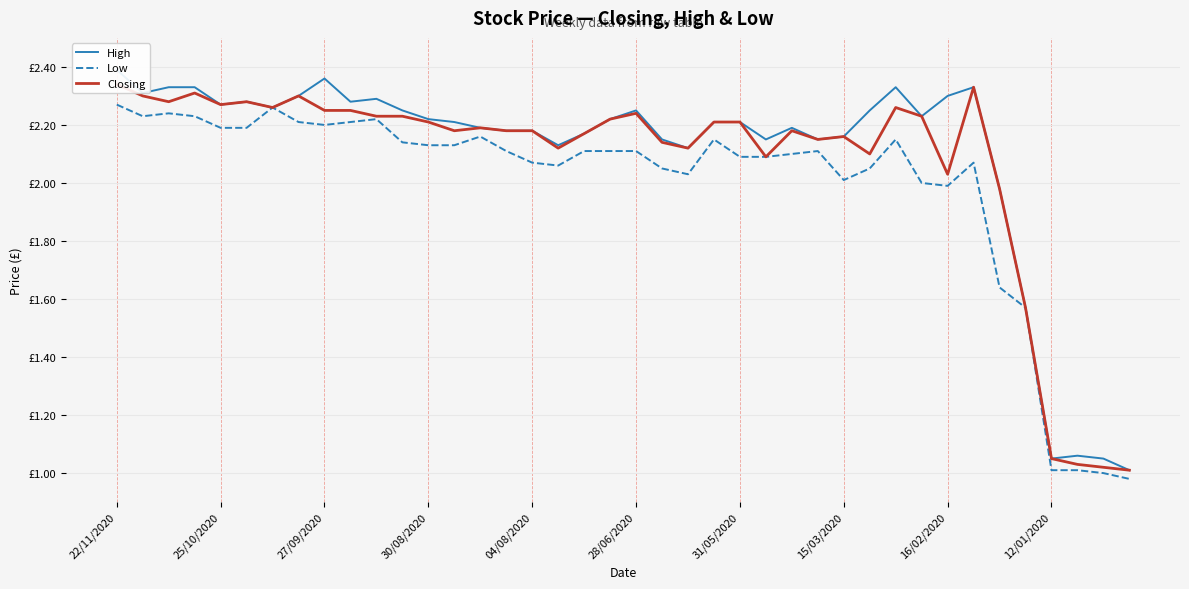

True or false: High and Low cross at least once.

False